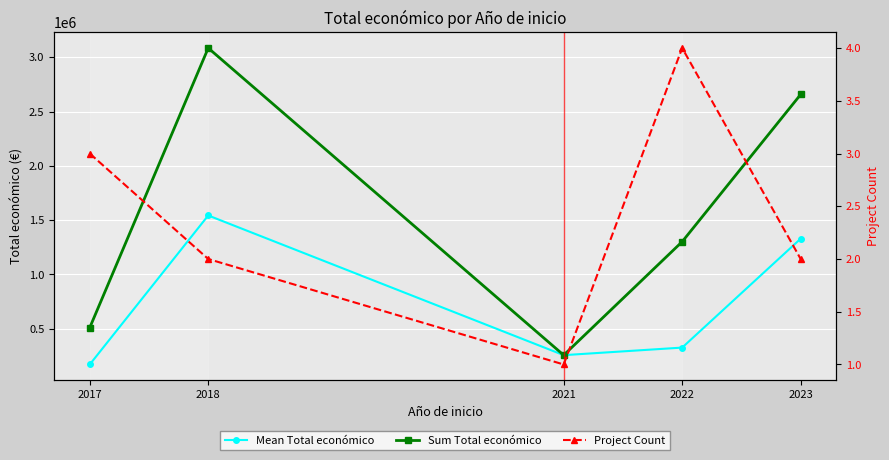

Which series changed the most between 2018 and 2021?

Sum Total económico